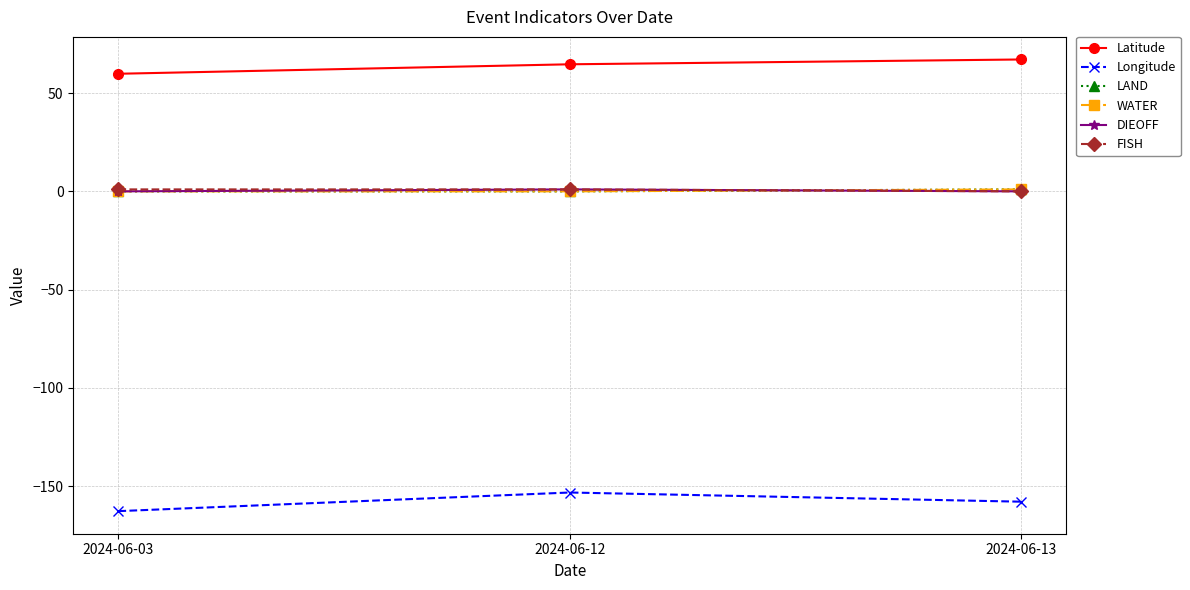

Reading left to right, what are all the values shown in this chart?

Latitude: 2024-06-03=59.8	2024-06-12=64.6	2024-06-13=67.1
Longitude: 2024-06-03=-162.7	2024-06-12=-153.2	2024-06-13=-157.9
LAND: 2024-06-03=0.0	2024-06-12=0.0	2024-06-13=1.0
WATER: 2024-06-03=0.0	2024-06-12=0.0	2024-06-13=1.0
DIEOFF: 2024-06-03=0.0	2024-06-12=1.0	2024-06-13=0.0
FISH: 2024-06-03=1.0	2024-06-12=1.0	2024-06-13=0.0